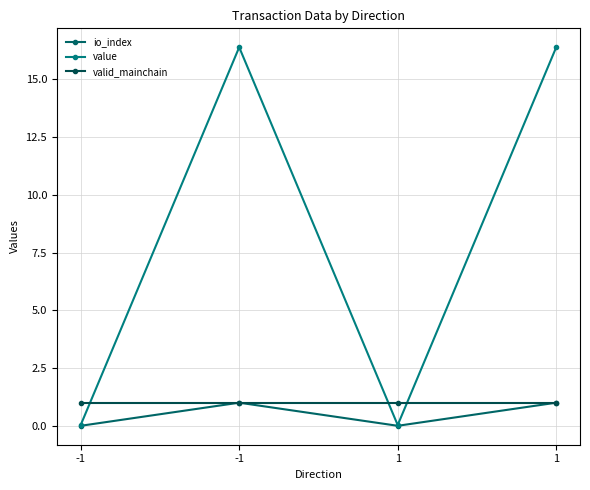

What is the difference between the highest and lowest values at -1?

1.0